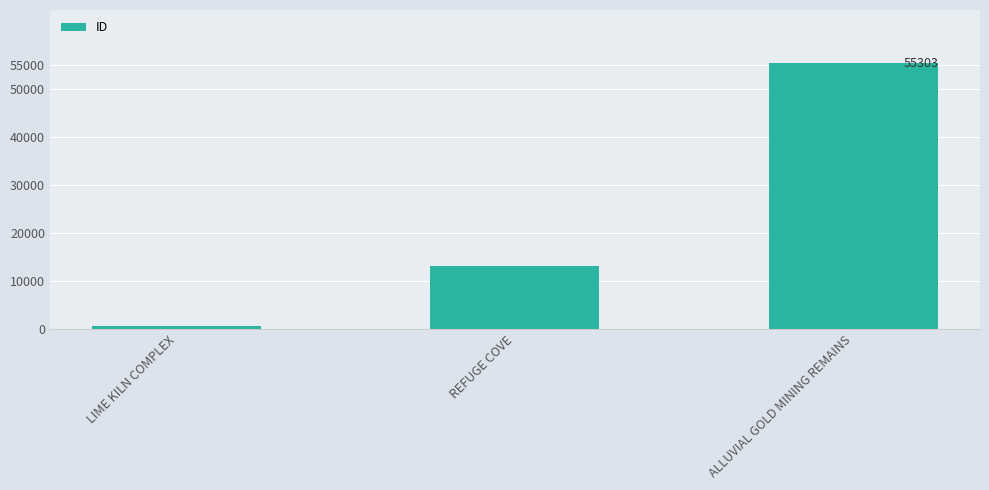

What value does the data have at REFUGE COVE?

12968